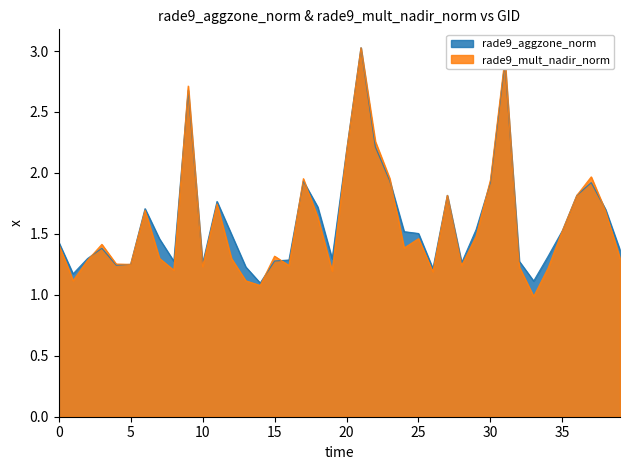

In rade9_mult_nadir_norm, how many points are higher than both neighbors (excluding endpoints)?

11